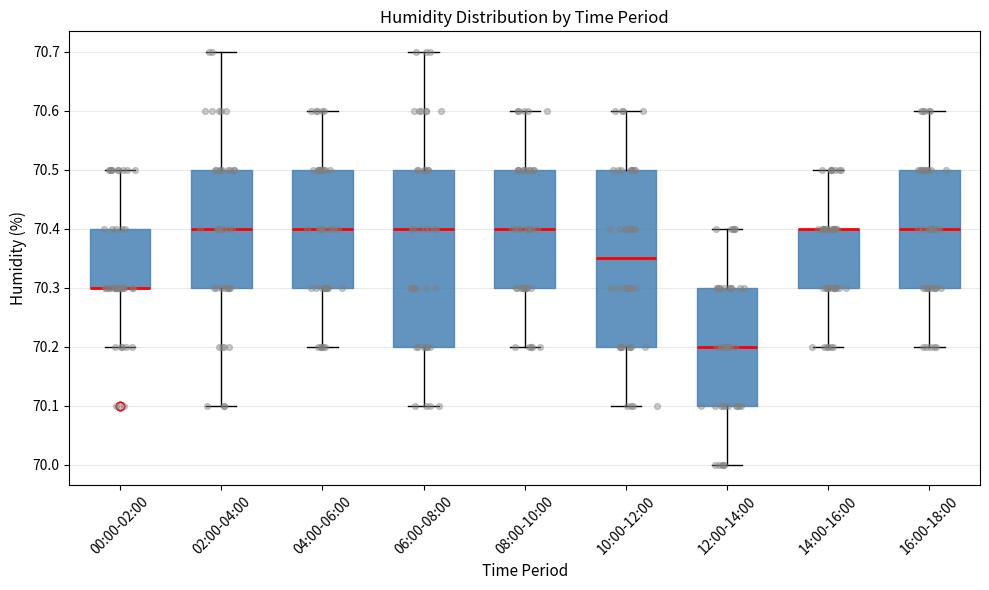

Reading left to right, read every box against the y-axis: the position of its median line, the range the box covers, and the ends of its whiskers. The values are not printed on the chart, so give them approximately, as read against the axis.

00:00-02:00: median 70.30 (drawn on the box's lower edge), box 70.30 to 70.40, whiskers 70.20 to 70.50
02:00-04:00: median 70.40, box 70.30 to 70.50, whiskers 70.10 to 70.70
04:00-06:00: median 70.40, box 70.30 to 70.50, whiskers 70.20 to 70.60
06:00-08:00: median 70.40, box 70.20 to 70.50, whiskers 70.10 to 70.70
08:00-10:00: median 70.40, box 70.30 to 70.50, whiskers 70.20 to 70.60
10:00-12:00: median 70.35, box 70.20 to 70.50, whiskers 70.10 to 70.60
12:00-14:00: median 70.20, box 70.10 to 70.30, whiskers 70.00 to 70.40
14:00-16:00: median 70.40 (drawn on the box's upper edge), box 70.30 to 70.40, whiskers 70.20 to 70.50
16:00-18:00: median 70.40, box 70.30 to 70.50, whiskers 70.20 to 70.60